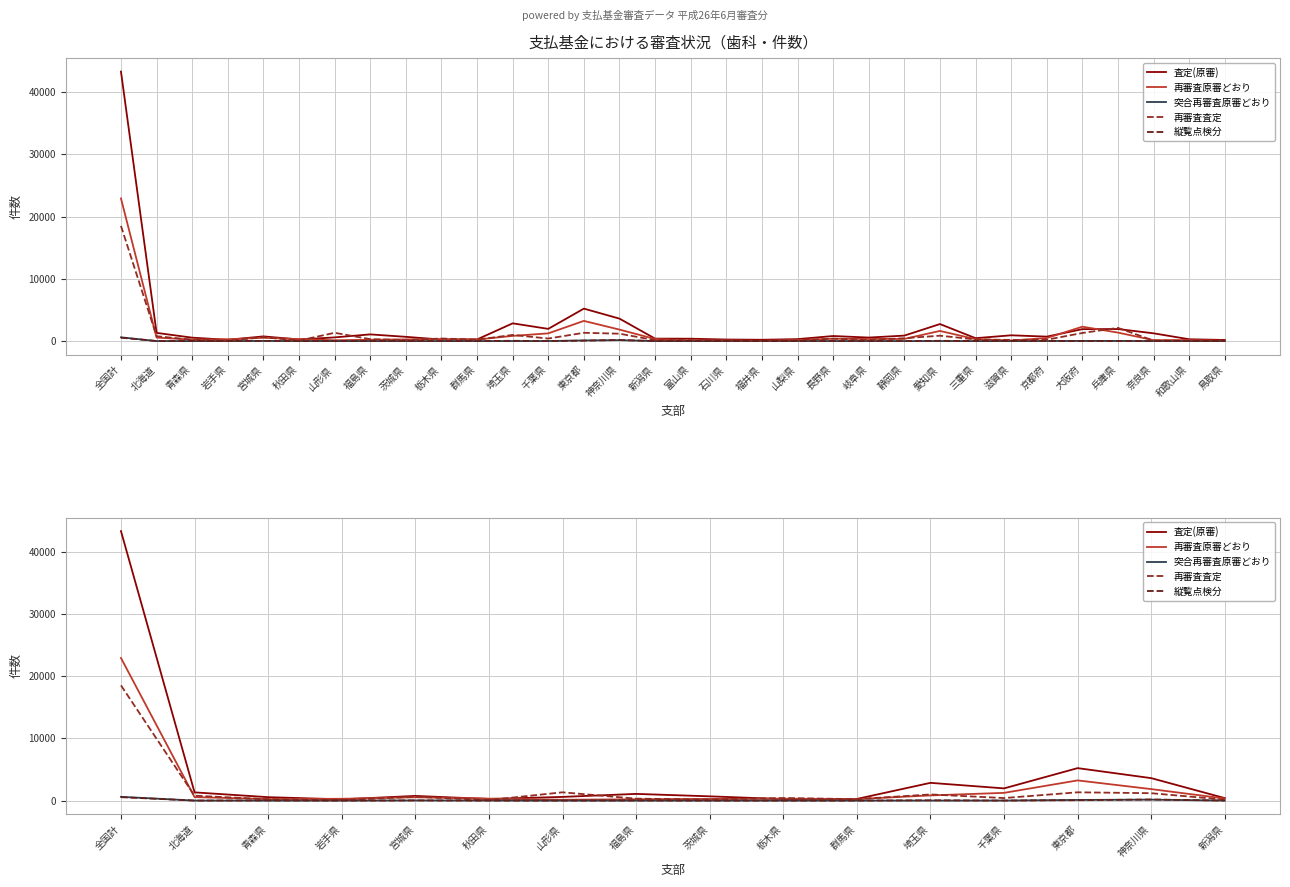

Rank the categories by 査定(原審) value from highest to lowest.

全国計, 東京都, 神奈川県, 埼玉県, 千葉県, 北海道, 福島県, 宮城県, 茨城県, 山形県, 青森県, 新潟県, 群馬県, 秋田県, 栃木県, 岩手県